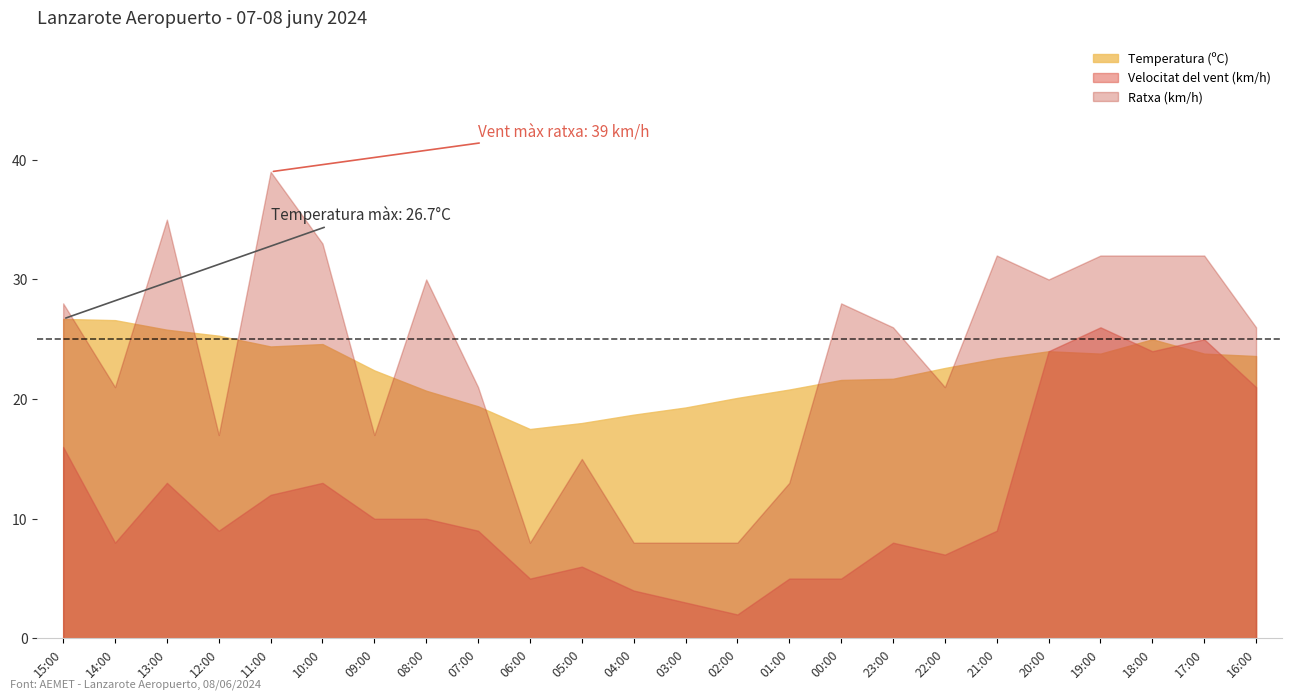

How many interior local valleys does the Velocitat del vent (km/h) series have?

6